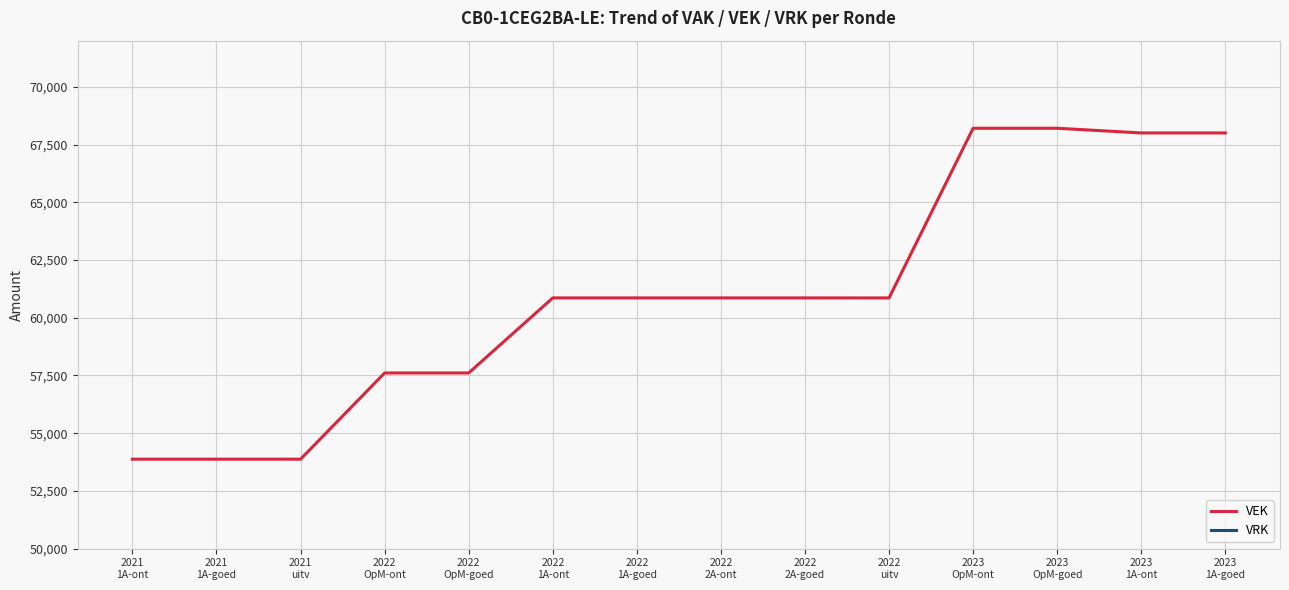

True or false: VRK and VEK cross at least once.

False